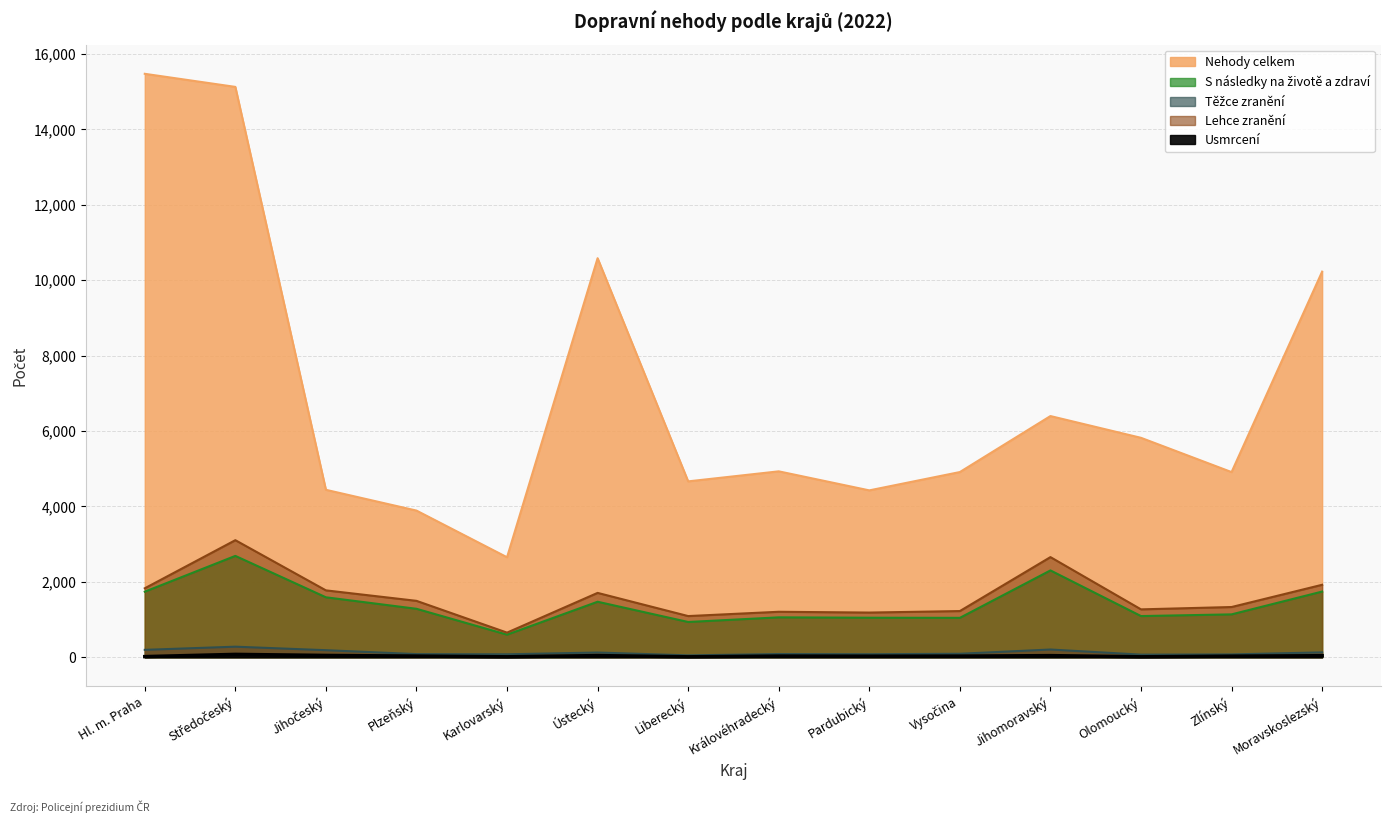

Does the chart have visible grid lines?

Yes